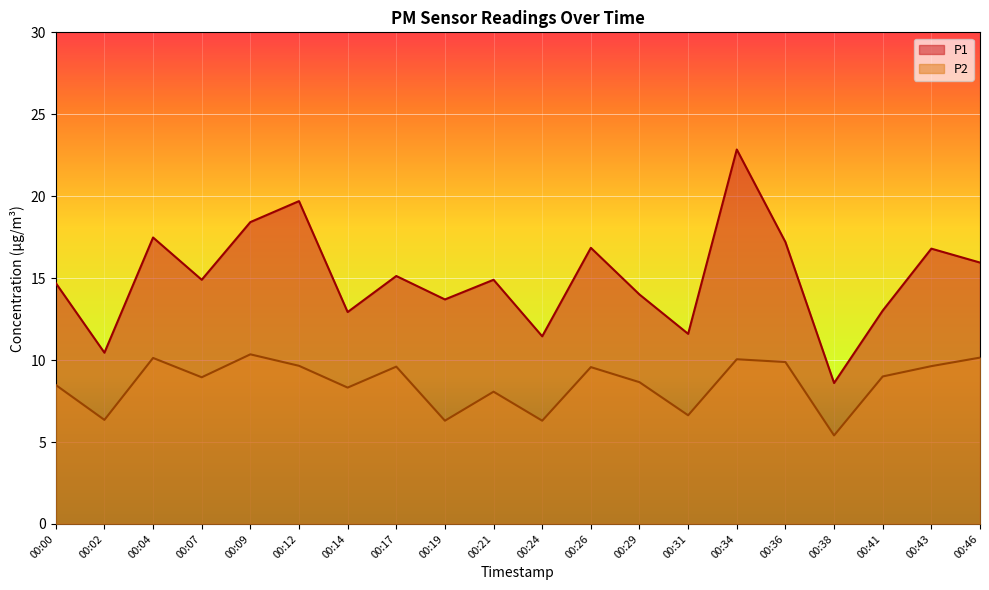

True or false: P1 and P2 intersect in this chart.

False